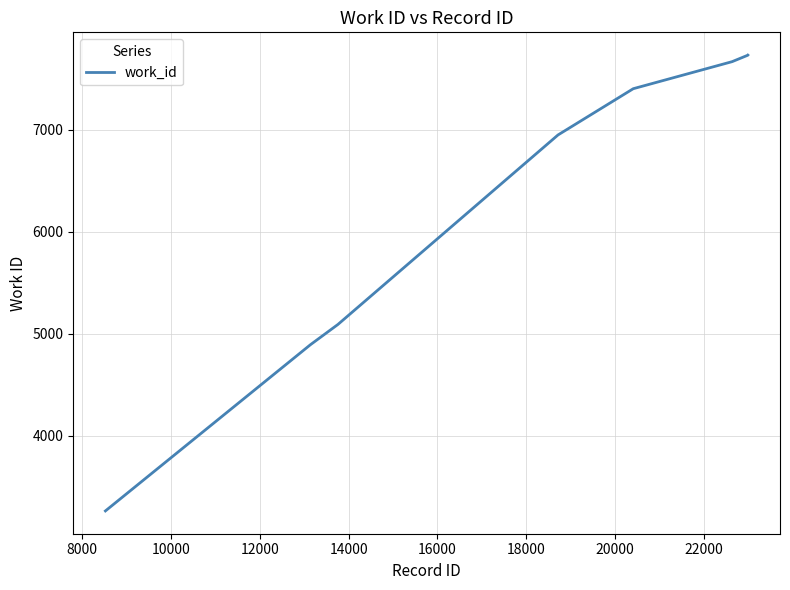

What is the sum of all values?

50714